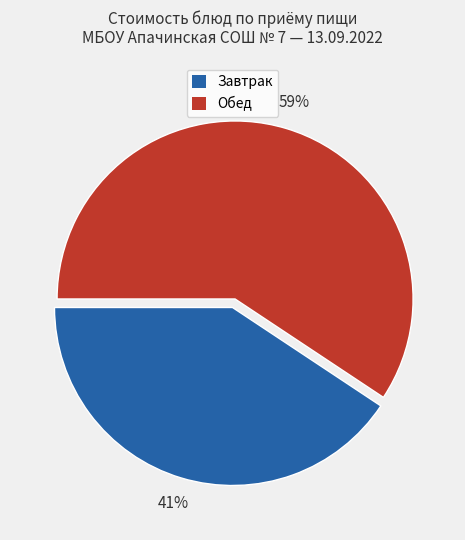

Is Обед the majority of the pie?

Yes